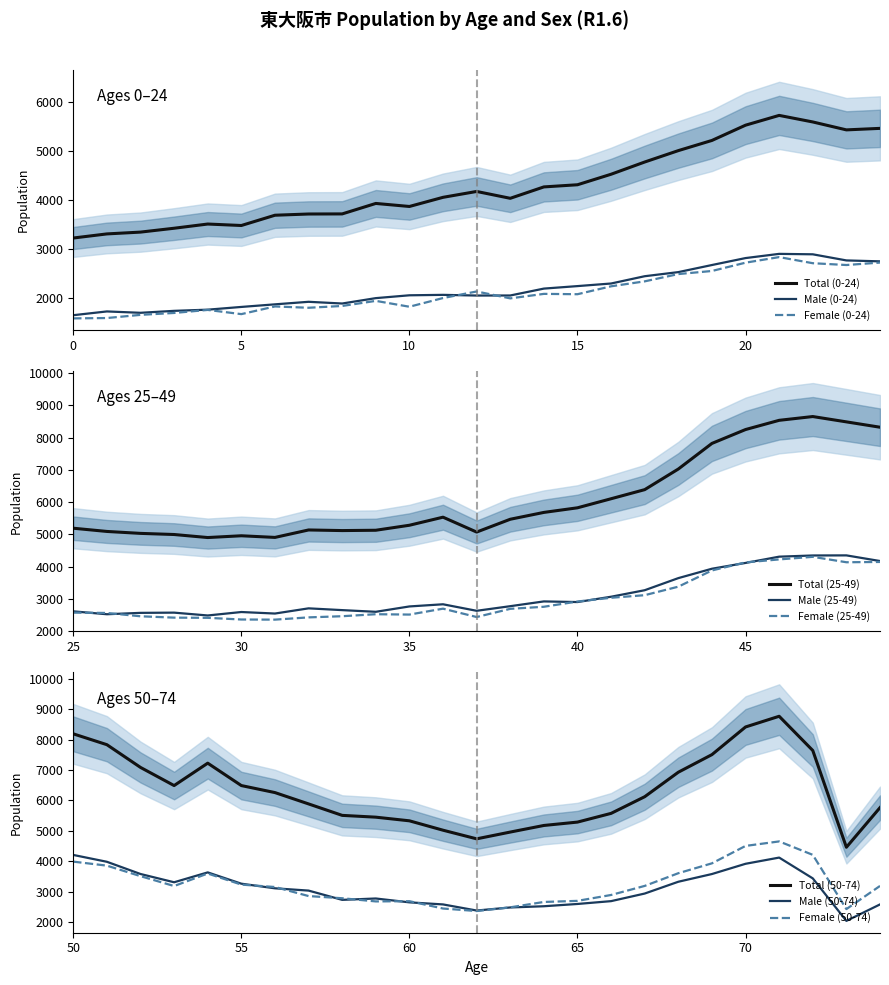

Which has a higher value, 1 or 10?

10